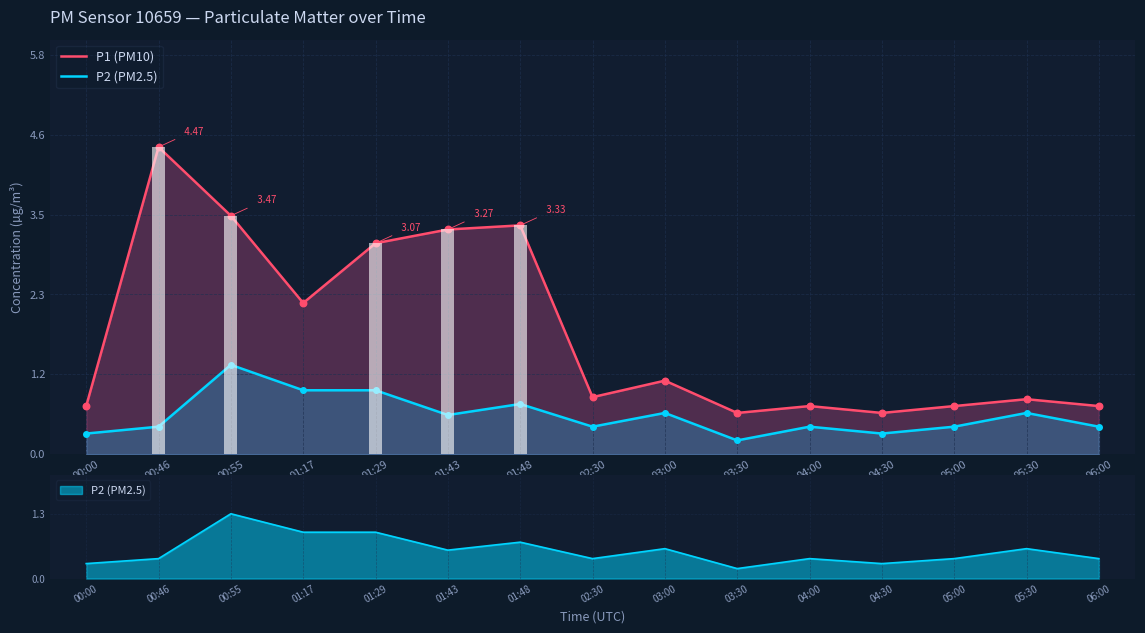

Which series contains the highest Y value?

P1 (PM10)